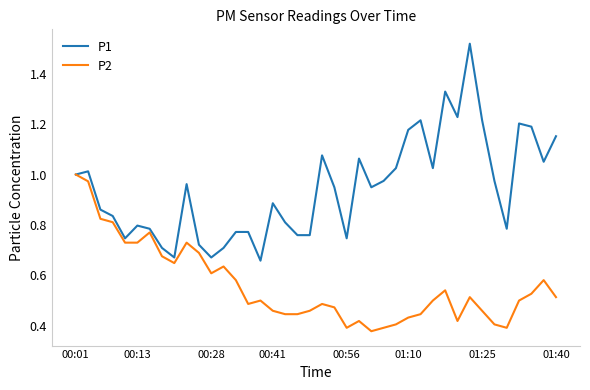

Which series has the largest total across all categories?

P1